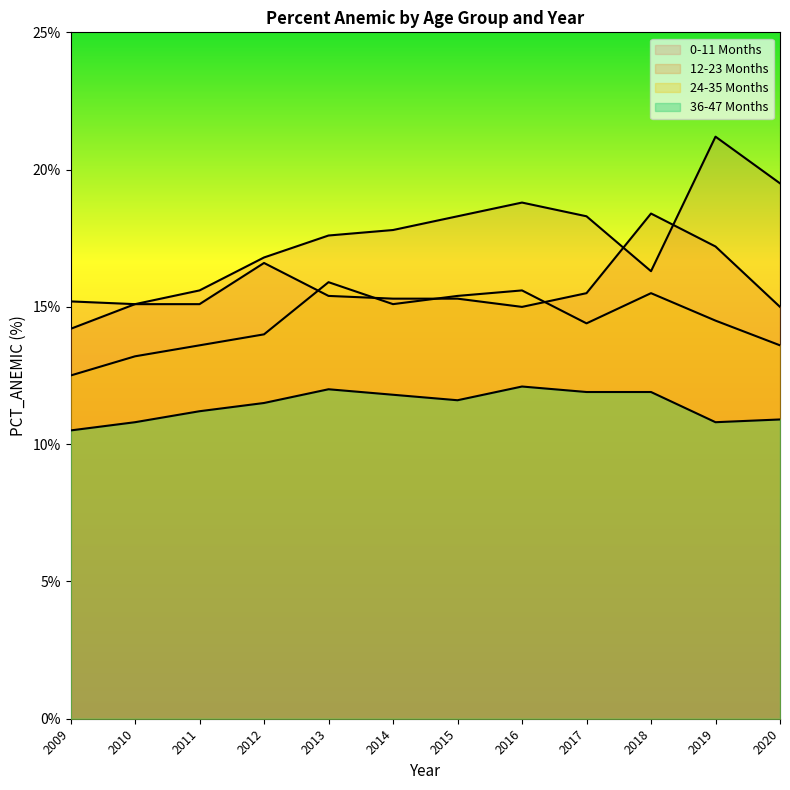

How many times do 24-35 Months and 12-23 Months cross each other?

4